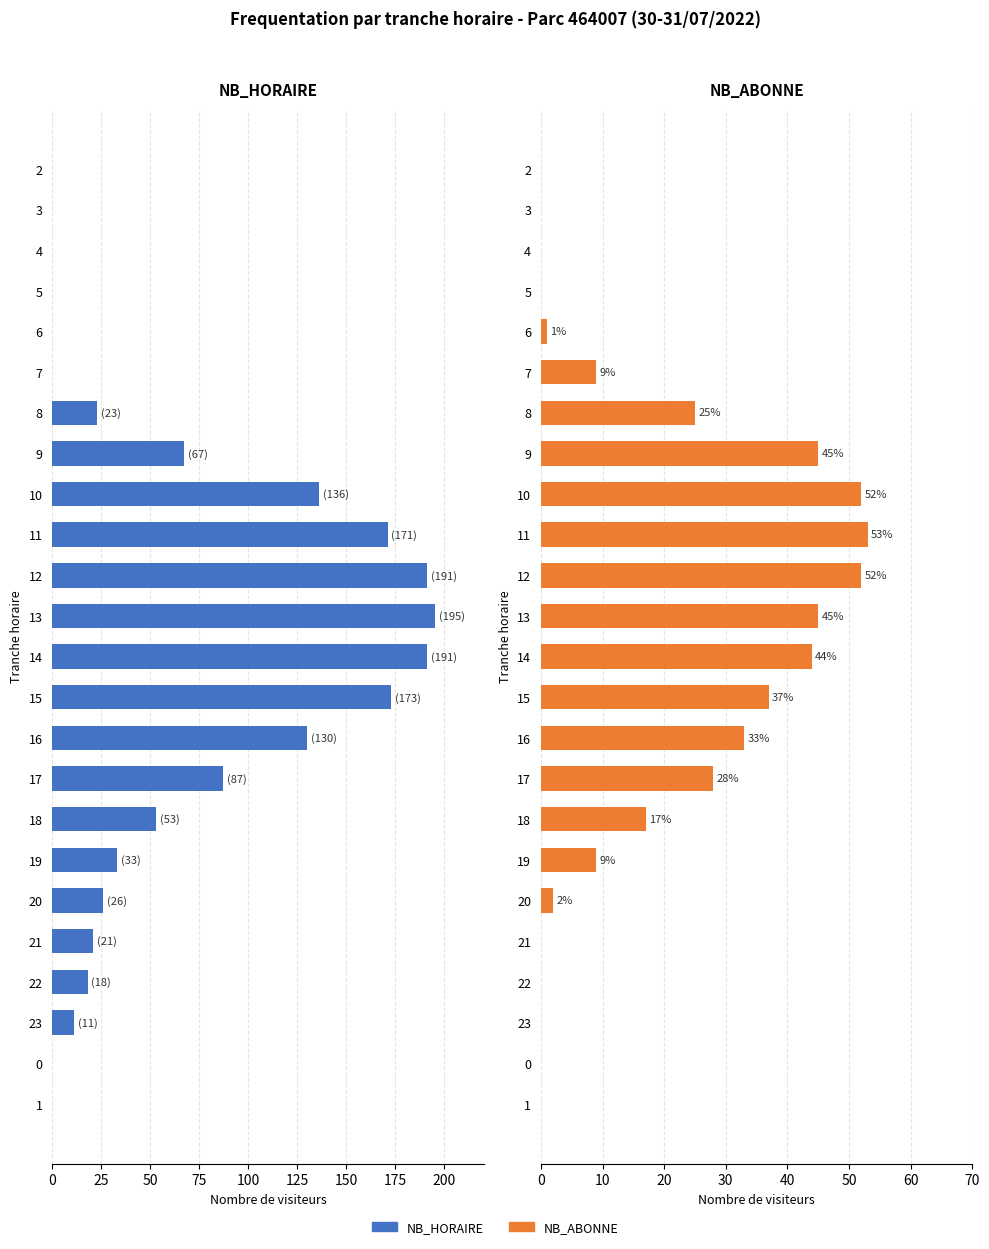

True or false: NB_HORAIRE has a value of 44 at 20.

False